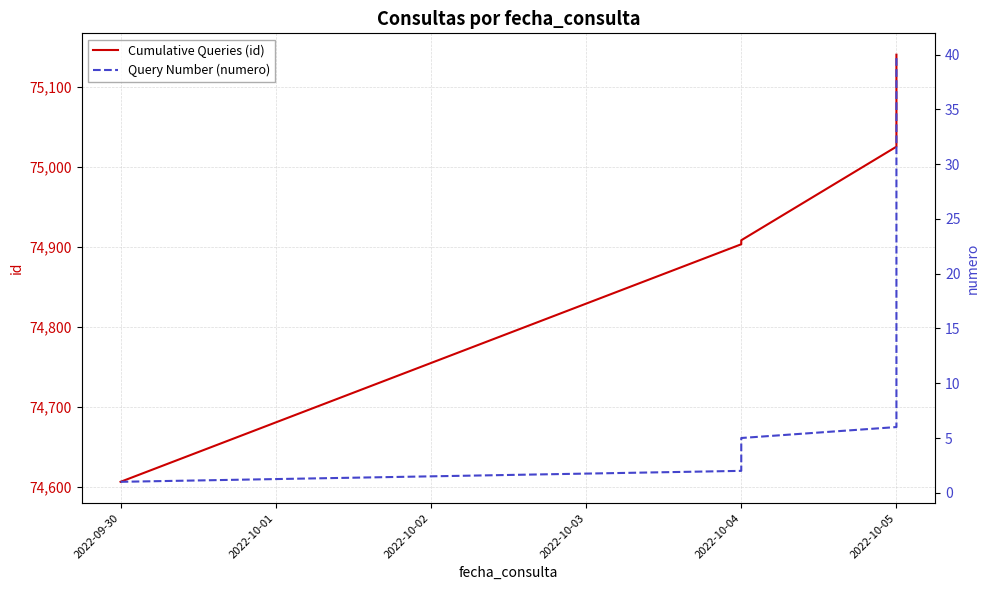

Which series has the largest range (max minus min)?

Cumulative Queries (id)